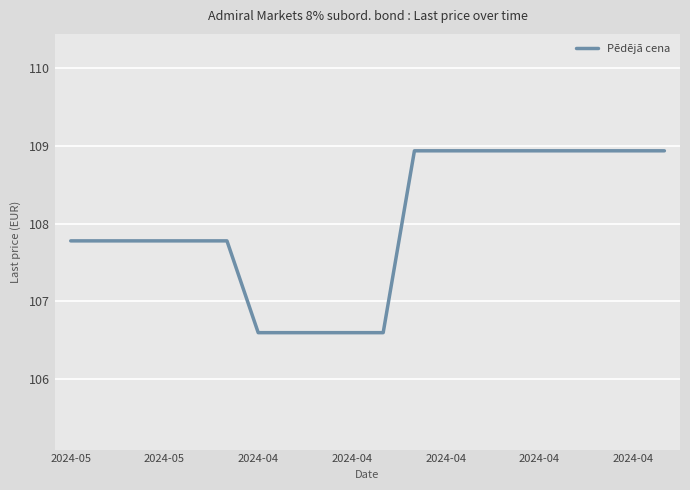

What is the maximum value shown in the chart?

108.9